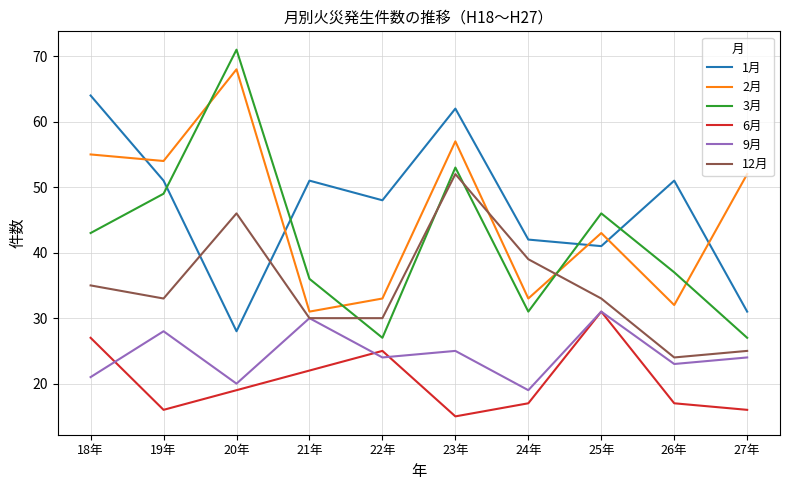

What is the average value of the 2月 series?

46